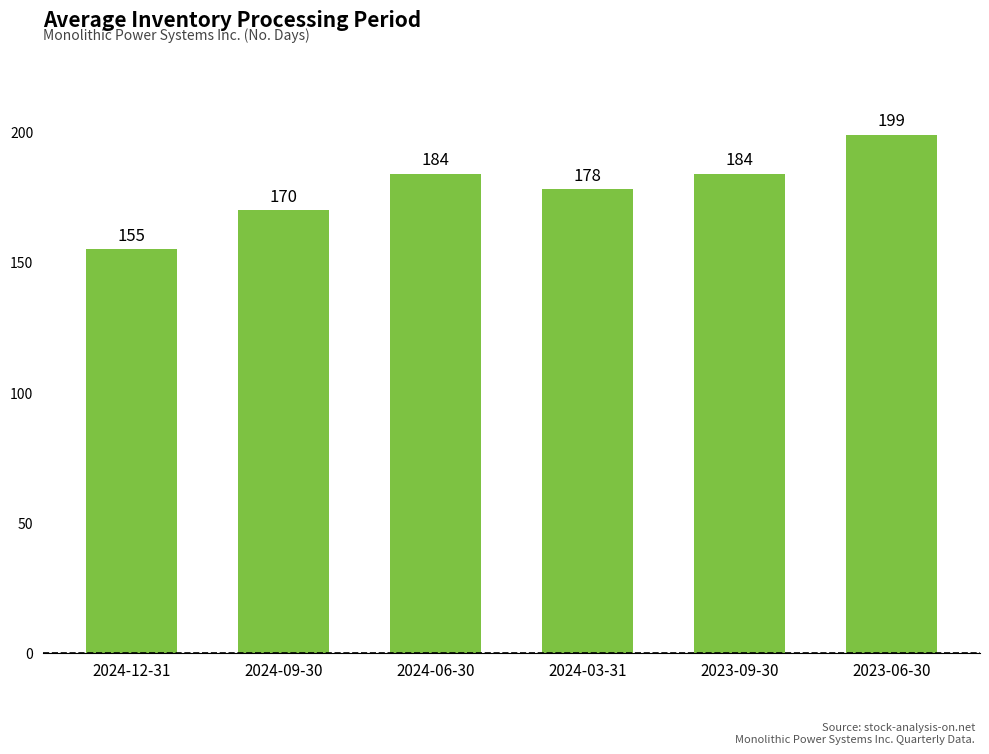

How many data points are less than 184?

3